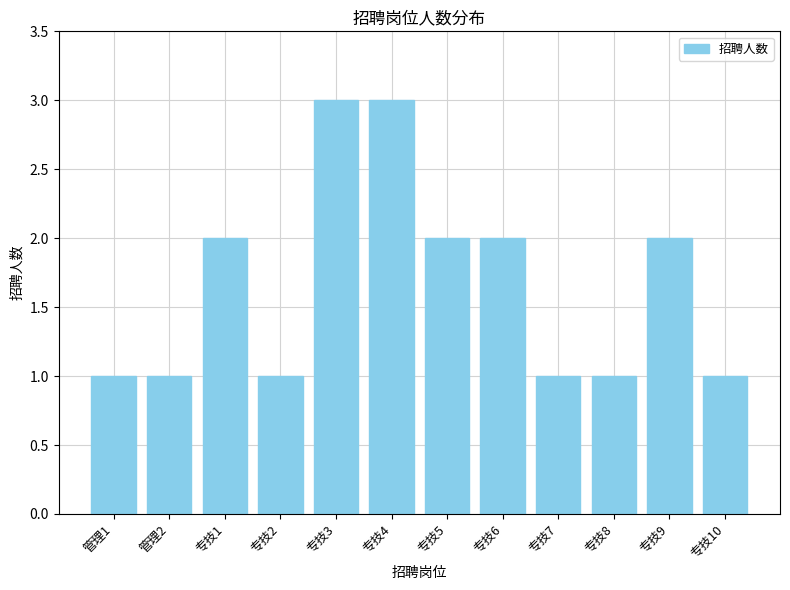

What is the value of the 8th bar from the left?

2